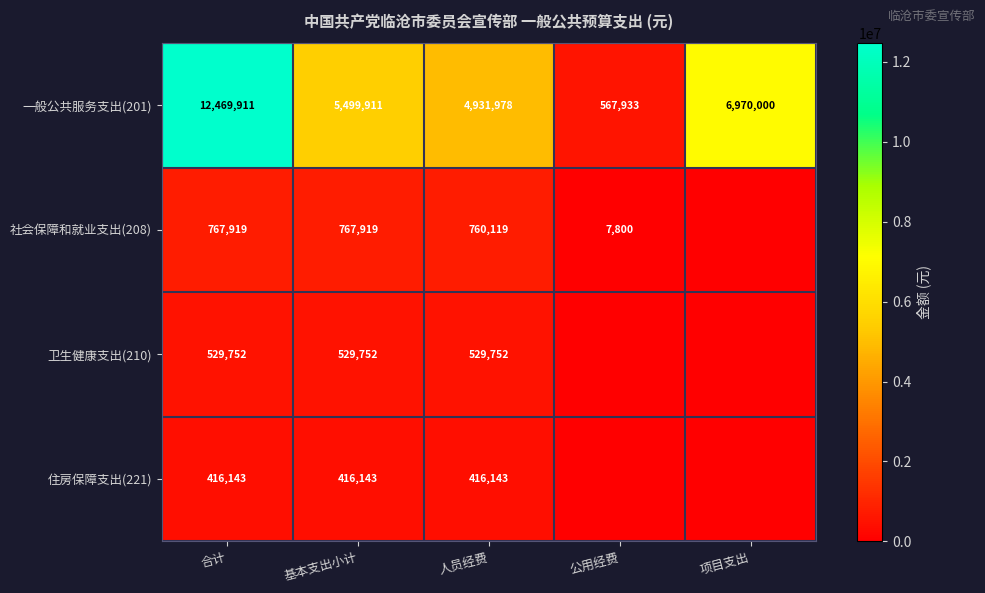

The value of 住房保障支出(221) at 基本支出小计 is 216198. True or false?

False